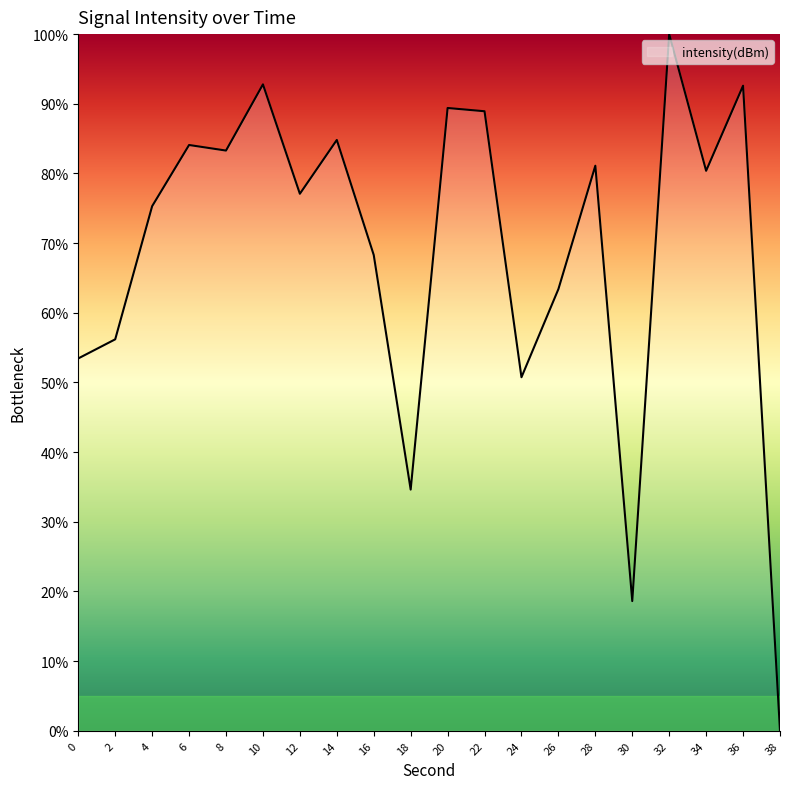

What is the greatest value displayed?

100.0